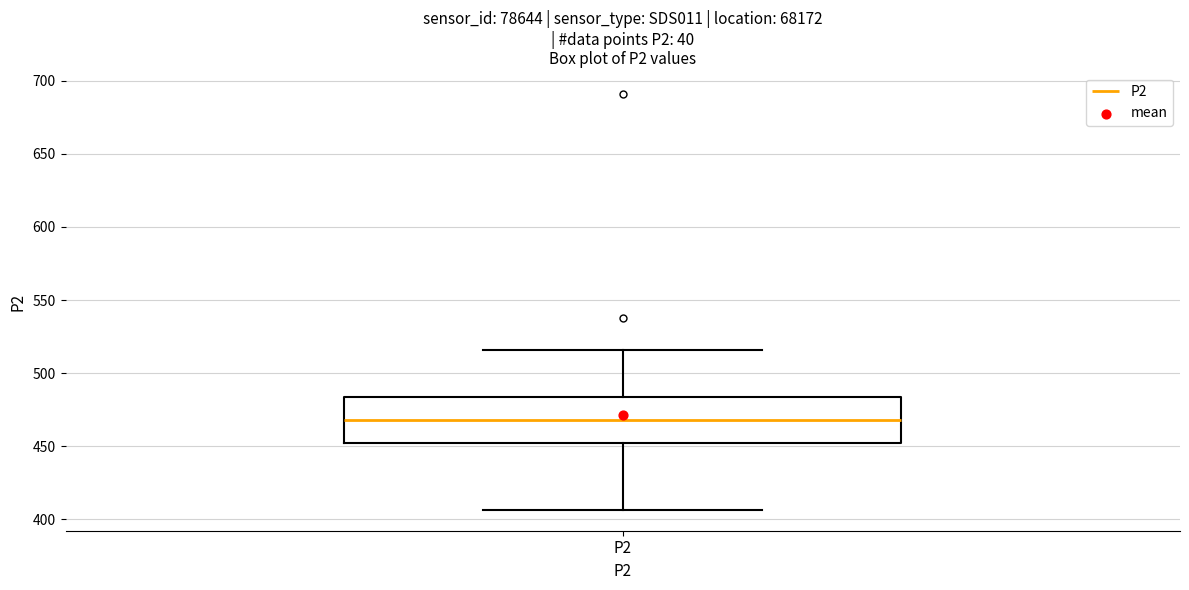

Where does the median line of the box for P2 sit on the y-axis? The values are not printed on the chart, so give them approximately, as read against the axis.

470